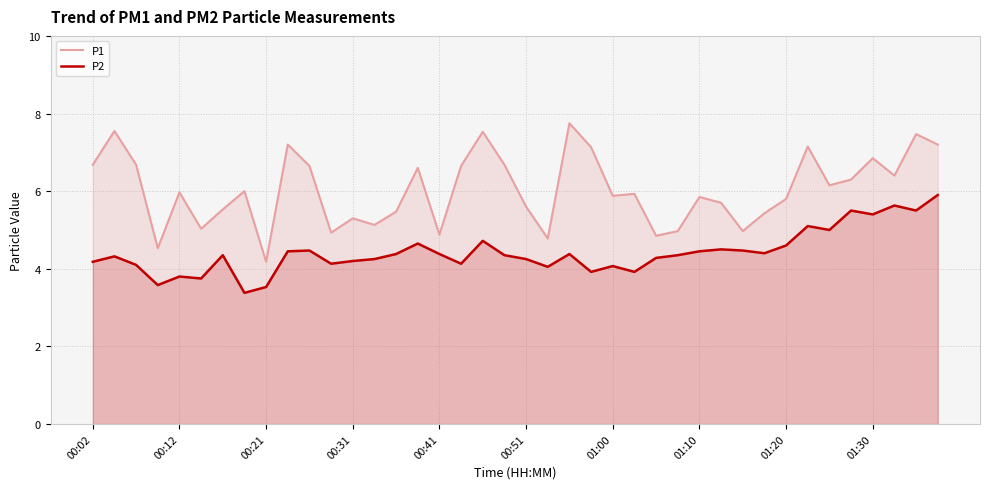

List the series in order of their overall mean, highest first.

P1, P2